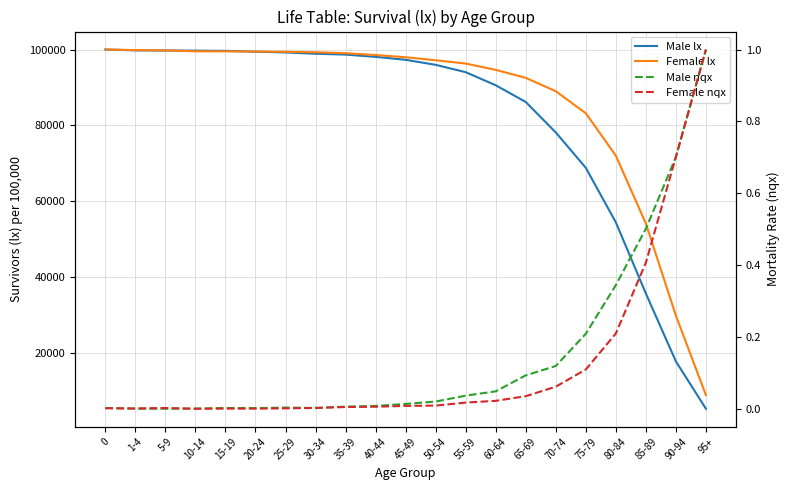

What is the label of the 7th point from the left?

25-29